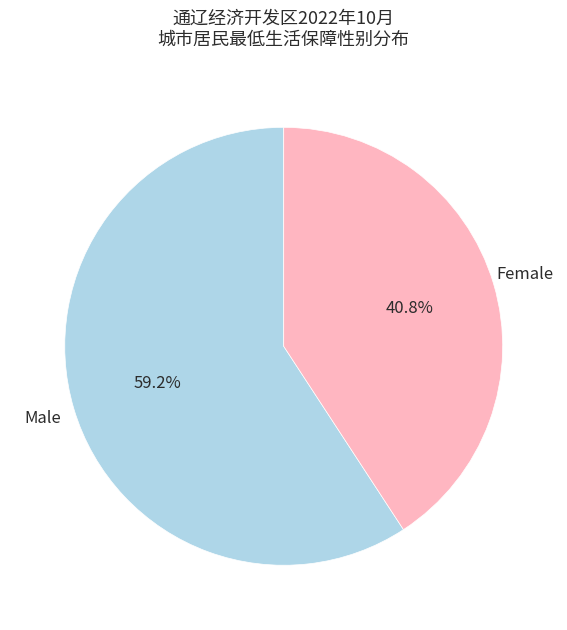

Is there any slice that represents more than half of the pie?

Yes